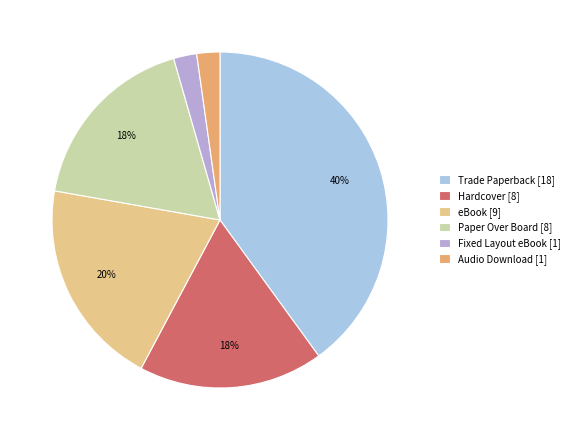

What percentage is the Trade Paperback slice, to the nearest percent?

40%